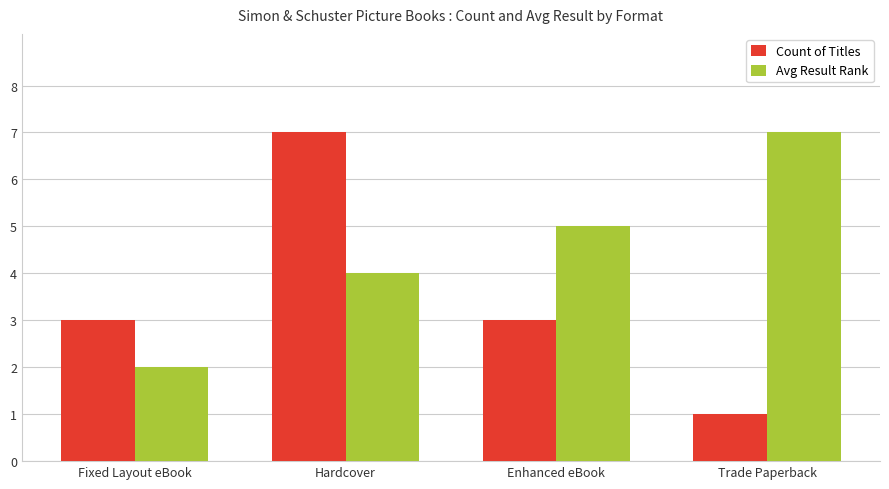

Which series has the largest total across all categories?

Avg Result Rank